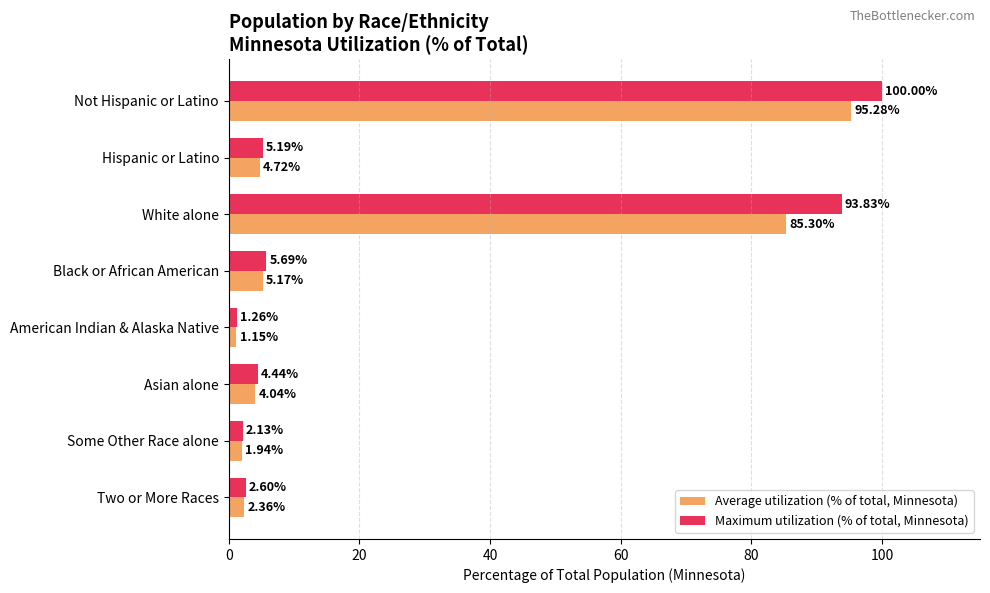

Which series has the largest range (max minus min)?

Maximum utilization (% of total, Minnesota)